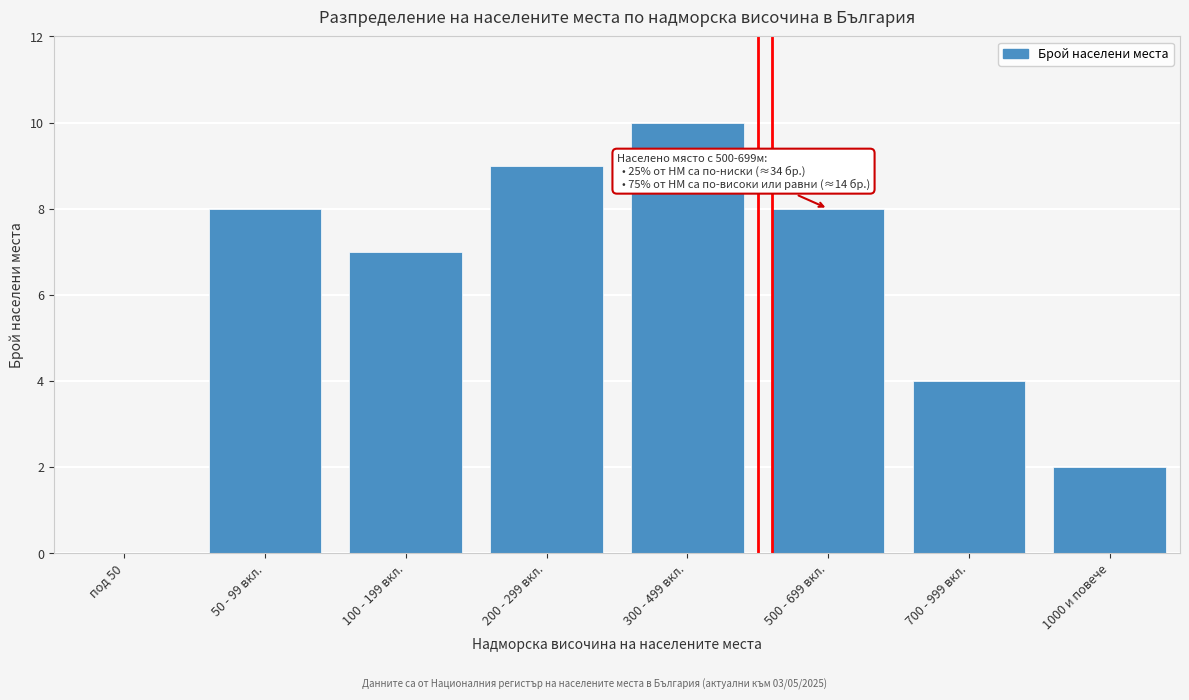

Reading left to right, transcribe all the data shown in this chart.

под 50=0	50 - 99 вкл.=8	100 - 199 вкл.=7	200 - 299 вкл.=9	300 - 499 вкл.=10	500 - 699 вкл.=8	700 - 999 вкл.=4	1000 и повече=2